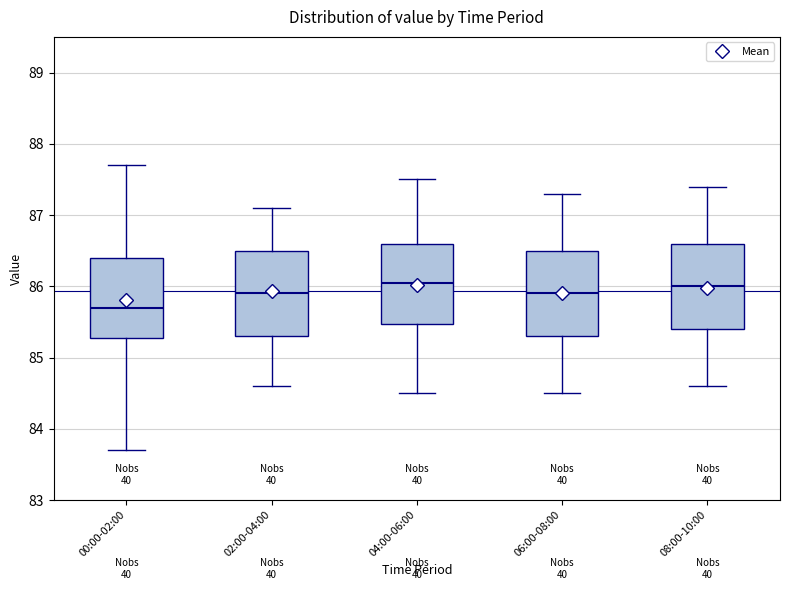

Reading left to right, read every box against the y-axis: the position of its median line, the range the box covers, and the ends of its whiskers. The values are not printed on the chart, so give them approximately, as read against the axis.

00:00-02:00: median 85.7, box 85.3 to 86.4, whiskers 83.7 to 87.7
02:00-04:00: median 85.9, box 85.3 to 86.5, whiskers 84.6 to 87.1
04:00-06:00: median 86.1, box 85.5 to 86.6, whiskers 84.5 to 87.5
06:00-08:00: median 85.9, box 85.3 to 86.5, whiskers 84.5 to 87.3
08:00-10:00: median 86.0, box 85.4 to 86.6, whiskers 84.6 to 87.4